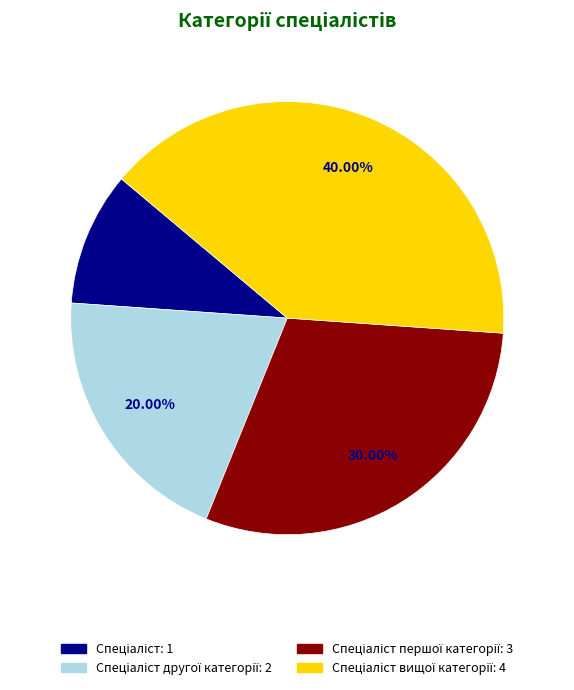

Is there any slice that represents more than half of the pie?

No